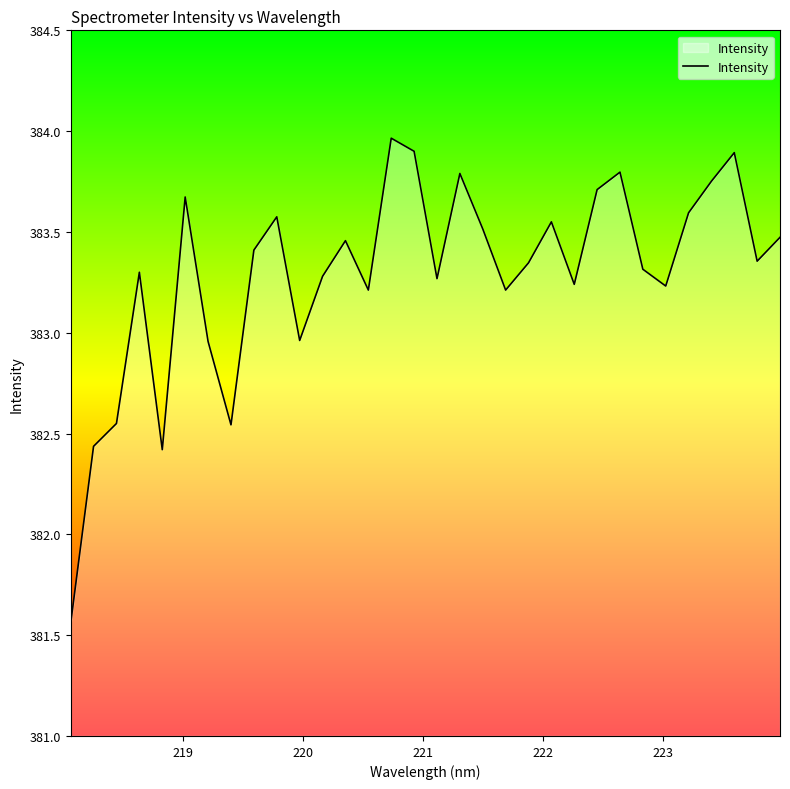

What is the difference between the maximum and minimum values?

2.4